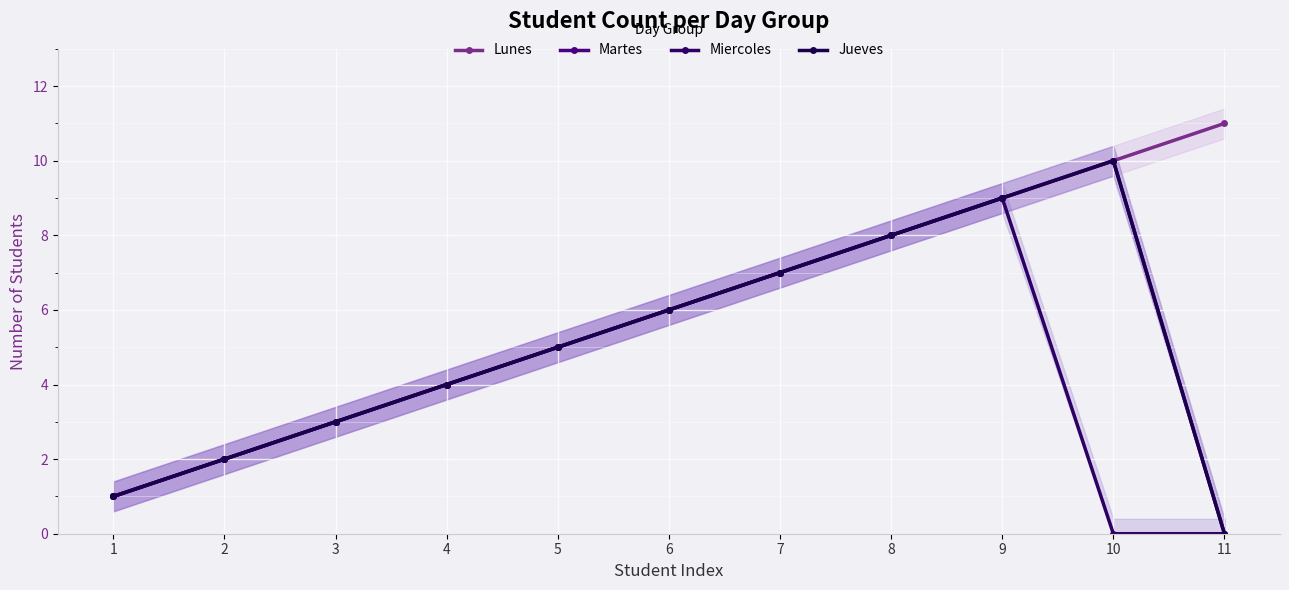

Is this an area chart (filled region under the line)?

No